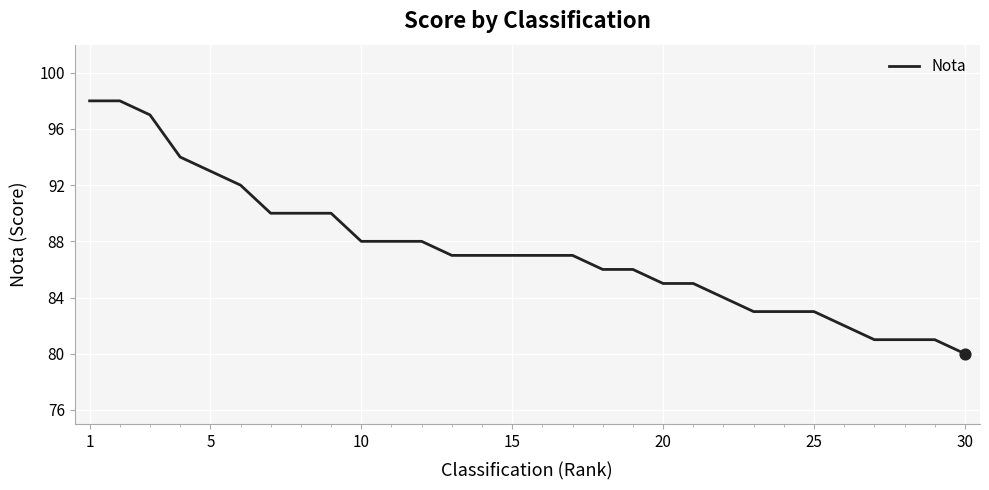

What is the maximum value shown in the chart?

98